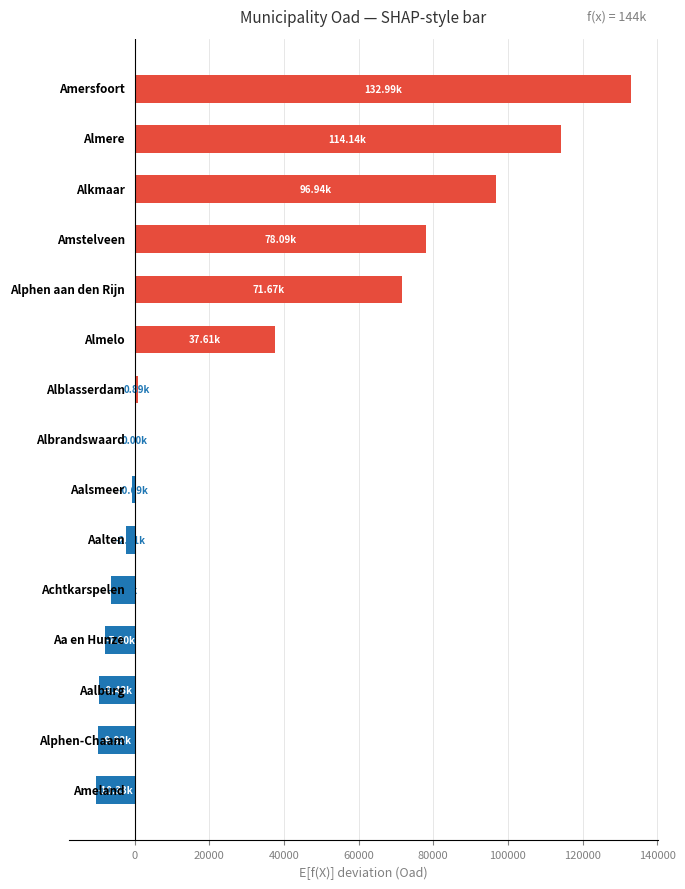

Does the chart contain stacked bars?

No